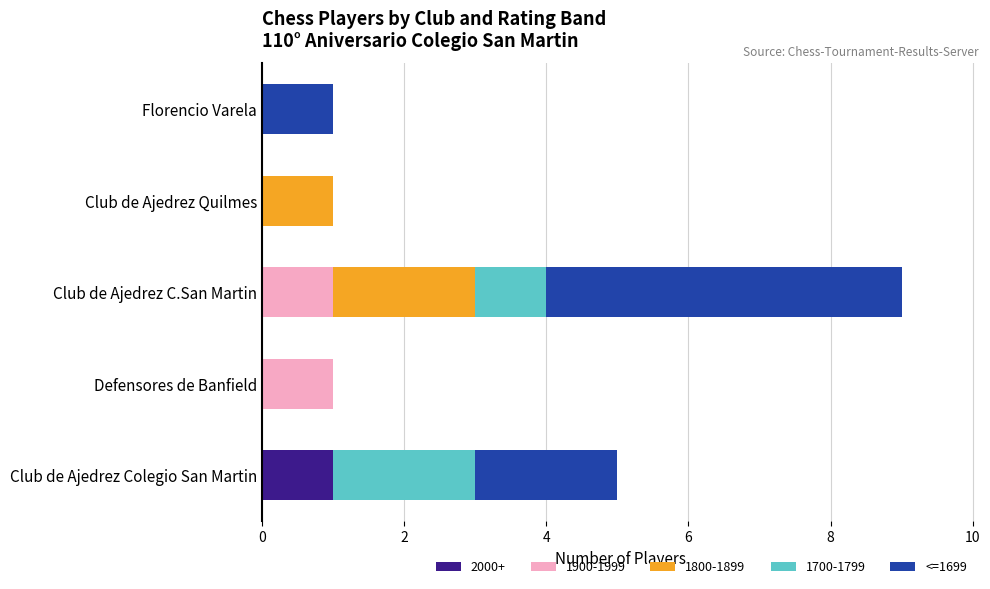

The 2000+ series shows 1 at Club de Ajedrez Colegio San Martin. True or false?

True